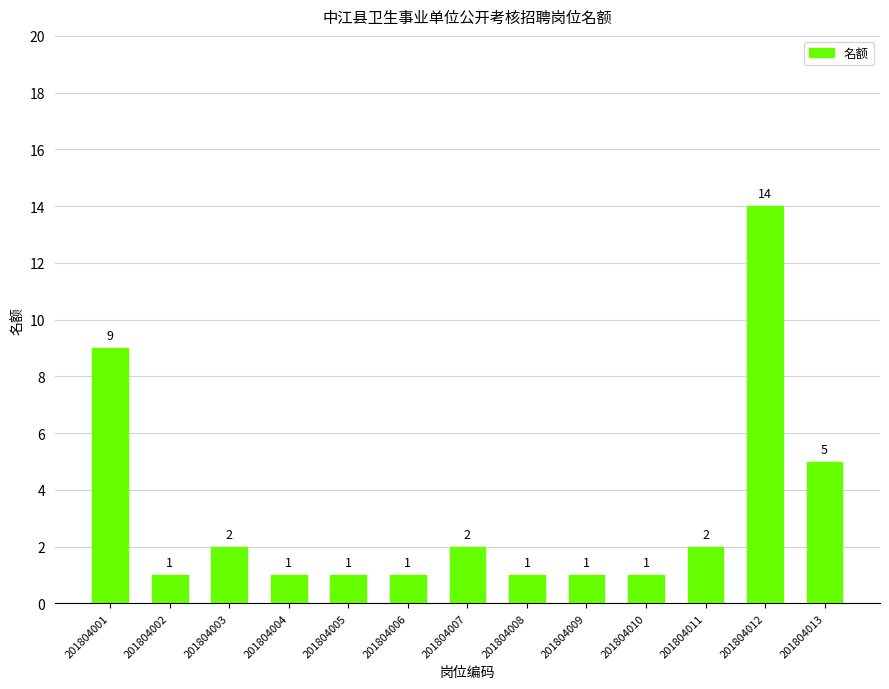

Reading left to right, list all the values displayed in this chart.

201804001=9	201804002=1	201804003=2	201804004=1	201804005=1	201804006=1	201804007=2	201804008=1	201804009=1	201804010=1	201804011=2	201804012=14	201804013=5